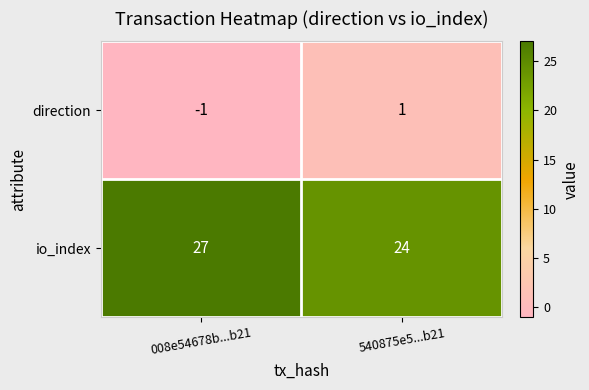

Which series changed the most between 008e54678b...b21 and 540875e5...b21?

io_index